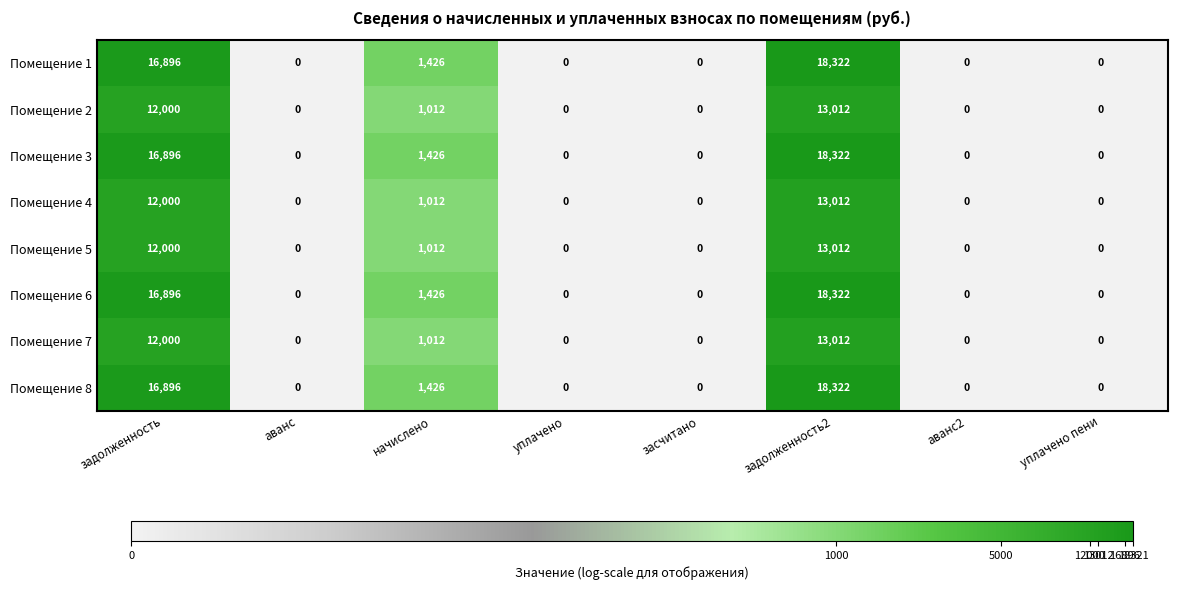

True or false: Помещение 4 has a value of 13012 at задолженность2.

True